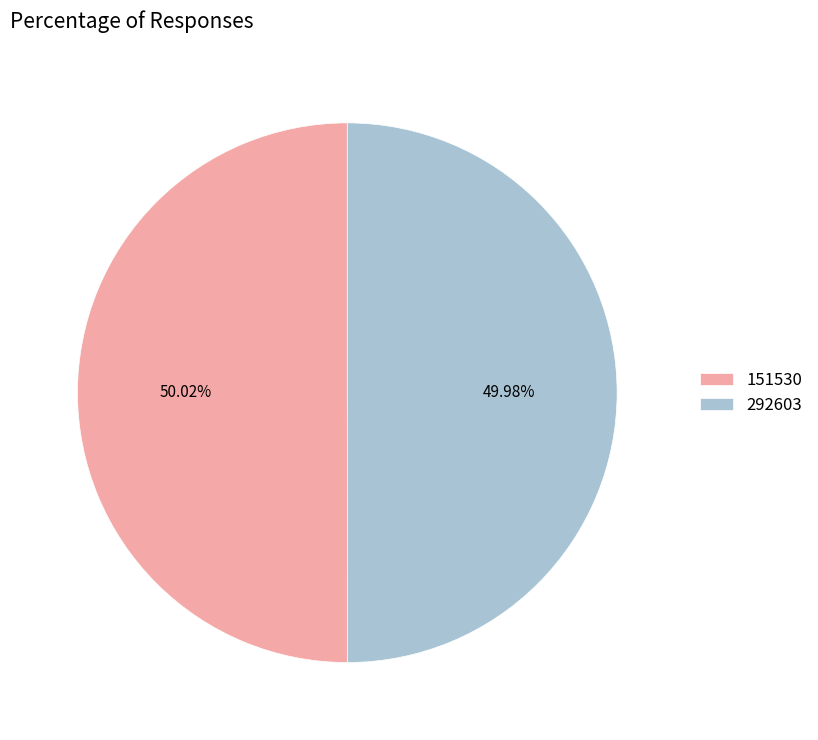

How many slices are in this pie chart?

2